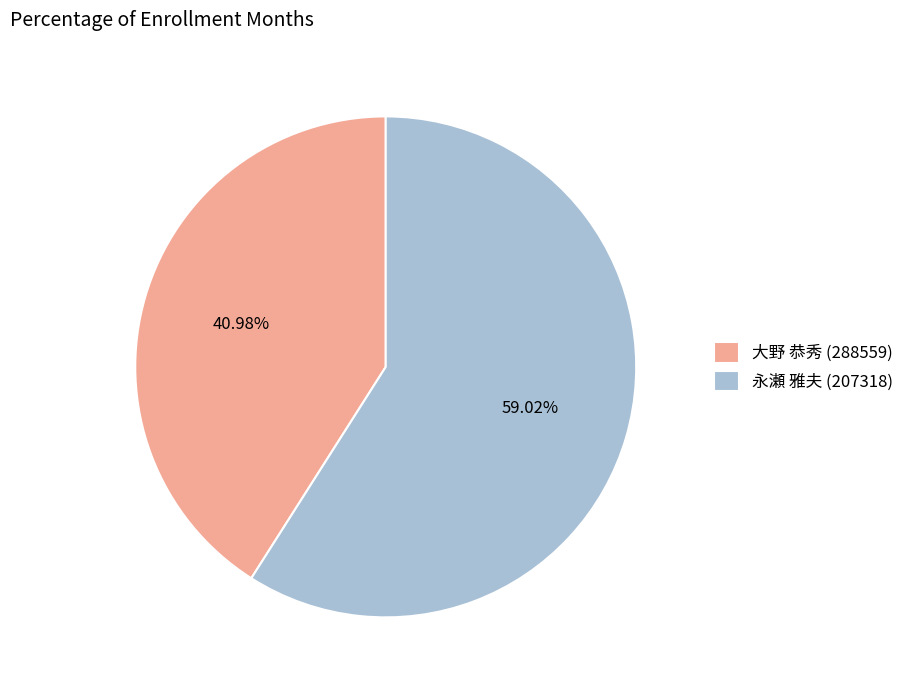

What percentage is the 大野 恭秀 (288559) slice, to the nearest percent?

41%